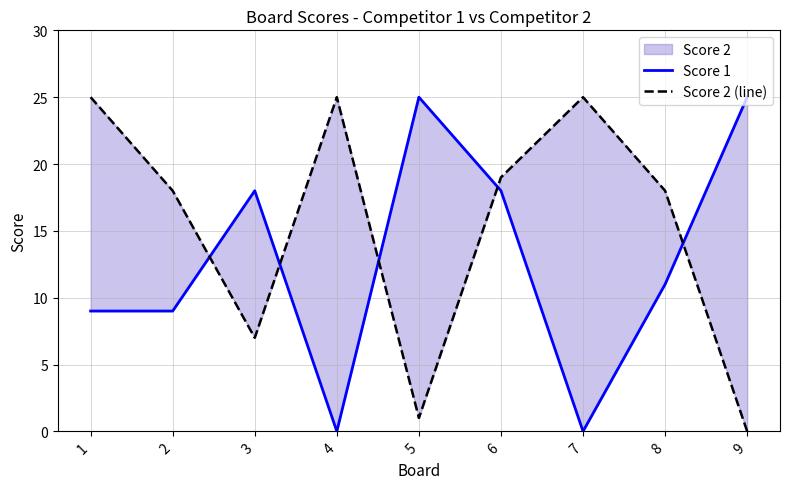

Between which two adjacent categories do Score 2 (line) and Score 1 first intersect?

2 and 3